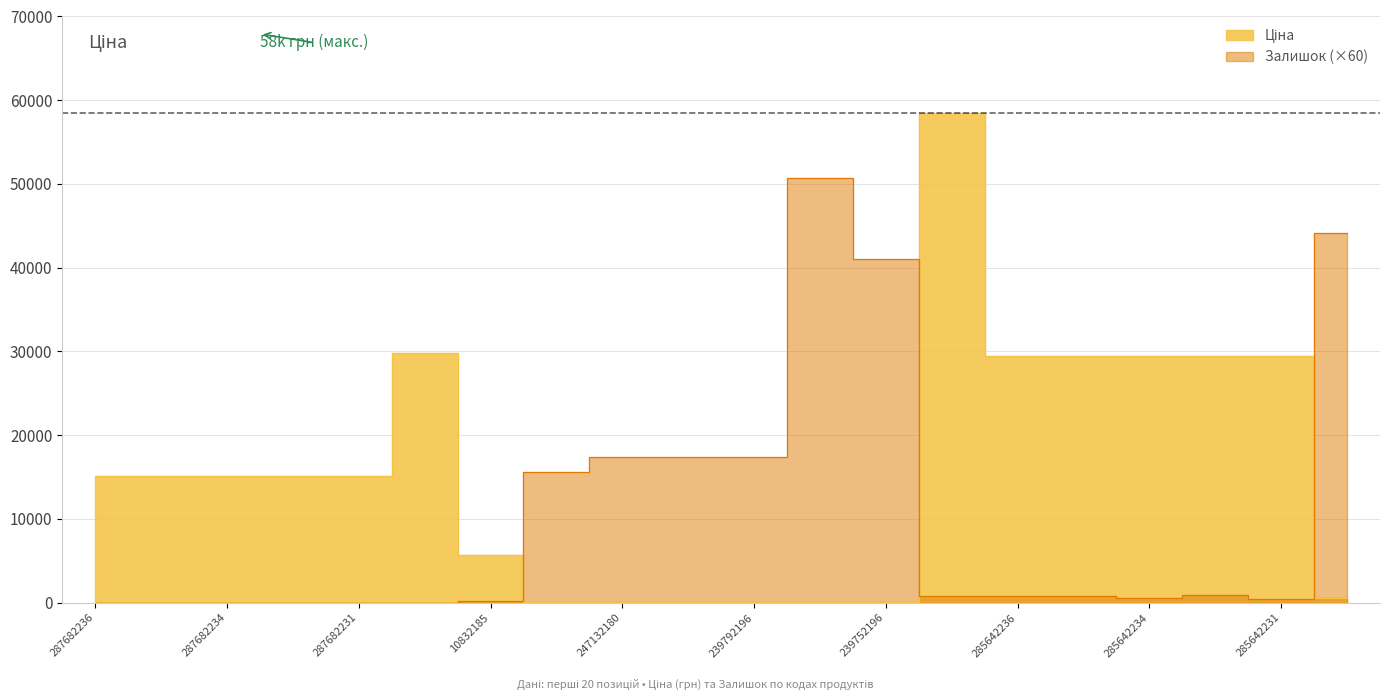

What is the difference between the highest and lowest values at 247132180?

17285.9